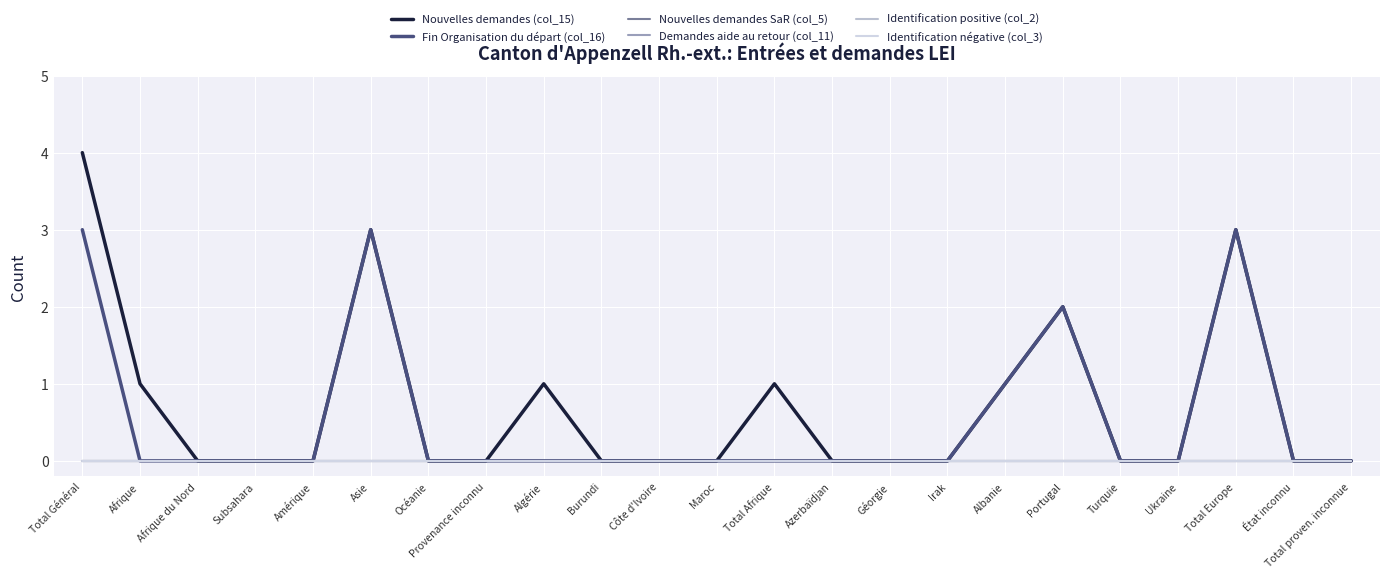

True or false: Identification positive (col_2) and Nouvelles demandes (col_15) cross at least once.

False